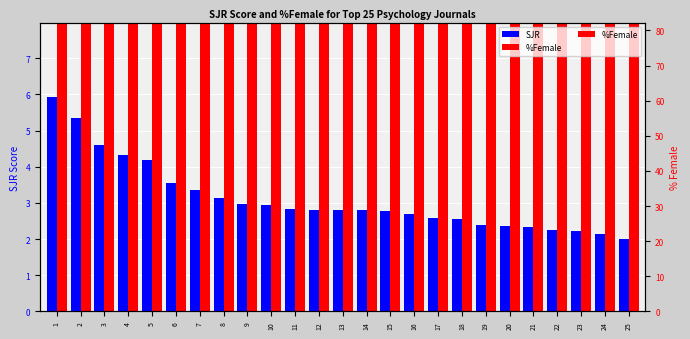

What is the average value of the %Female series?

42.5